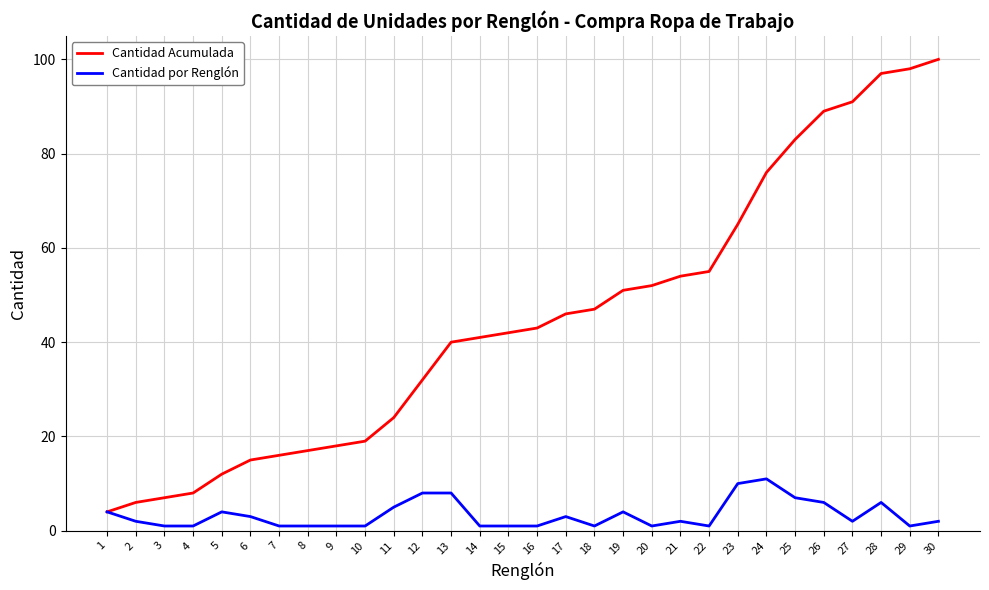

True or false: Cantidad por Renglón has a value of 6 at 26.

True